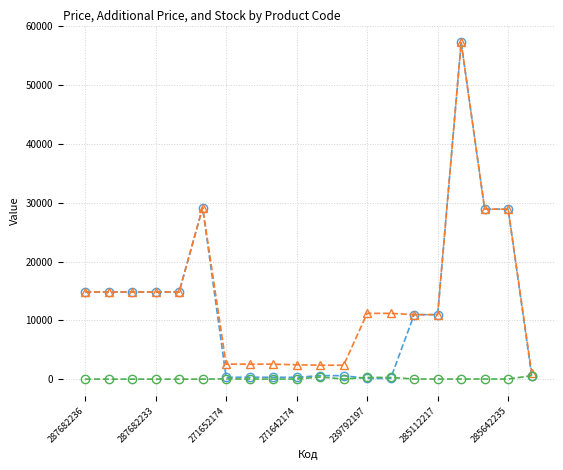

Is this an area chart (filled region under the line)?

No